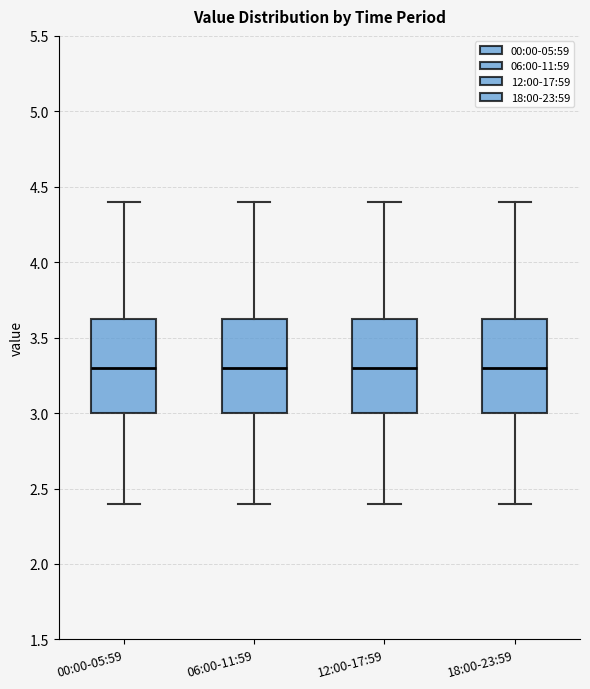

Reading left to right, transcribe this box plot: for each box, give where its median line is, the range the box spans, and where its two whiskers end, as read against the y-axis. The values are not printed on the chart, so give them approximately, as read against the axis.

00:00-05:59: median 3.30, box 3.00 to 3.65, whiskers 2.40 to 4.40
06:00-11:59: median 3.30, box 3.00 to 3.65, whiskers 2.40 to 4.40
12:00-17:59: median 3.30, box 3.00 to 3.65, whiskers 2.40 to 4.40
18:00-23:59: median 3.30, box 3.00 to 3.65, whiskers 2.40 to 4.40